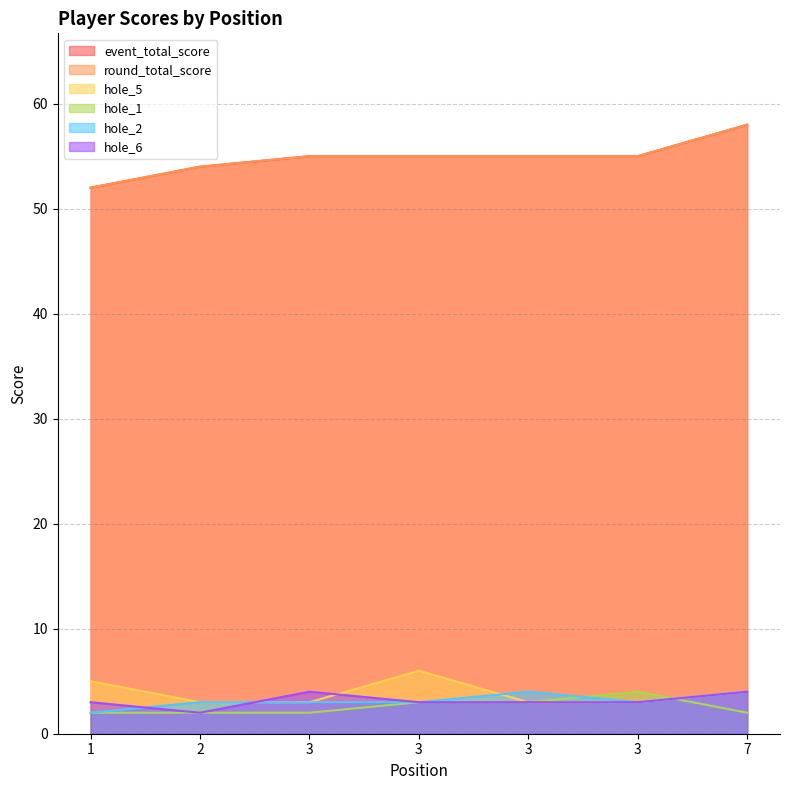

What is the value of the hole_1 point at the 3rd from the left?

2